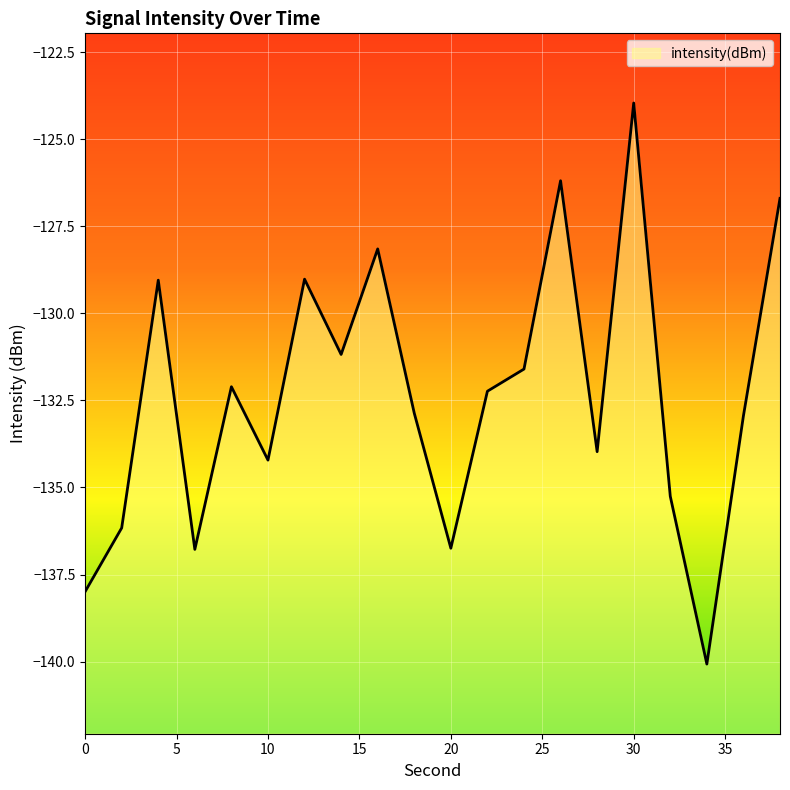

Read the value at 10.

-134.2